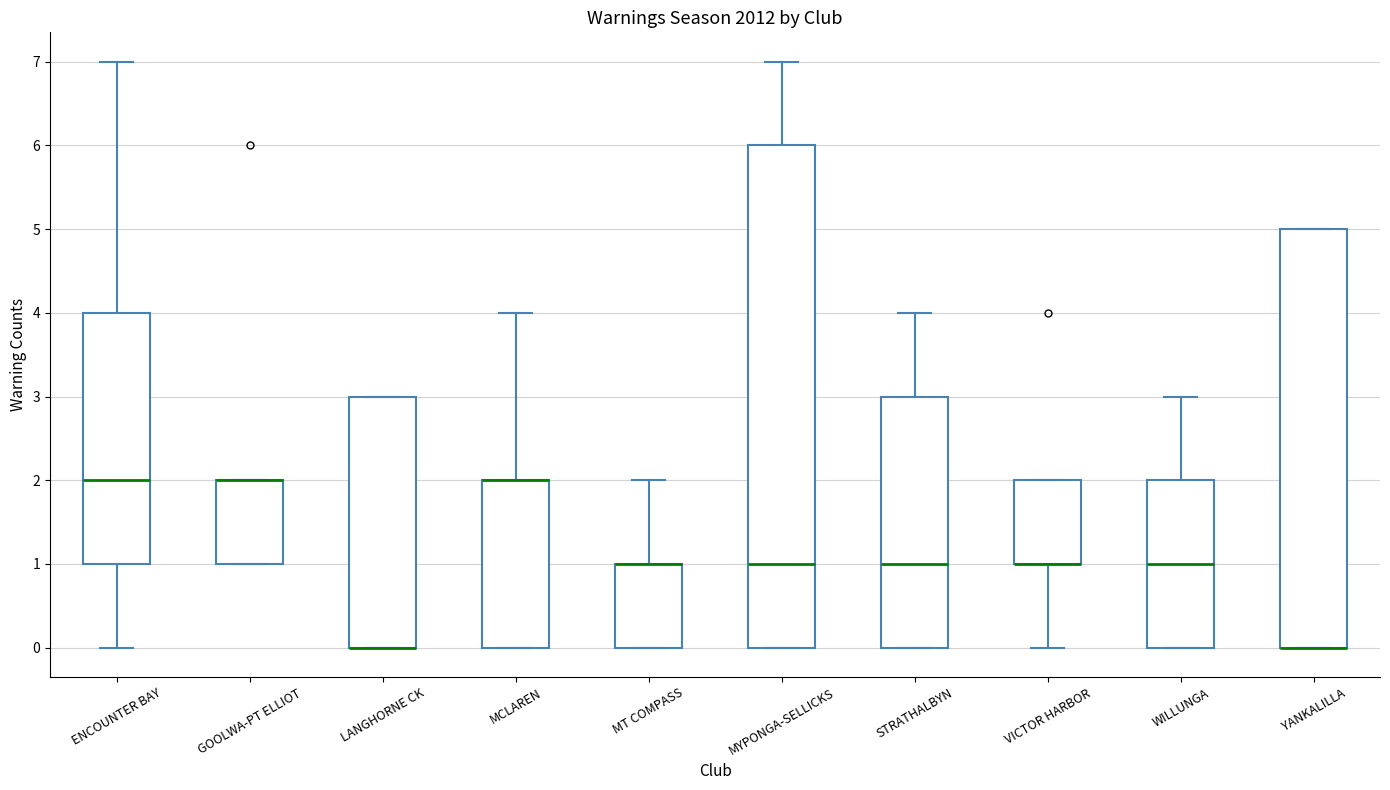

Where is the lower edge of the box for LANGHORNE CK on the y-axis? The values are not printed on the chart, so give them approximately, as read against the axis.

0